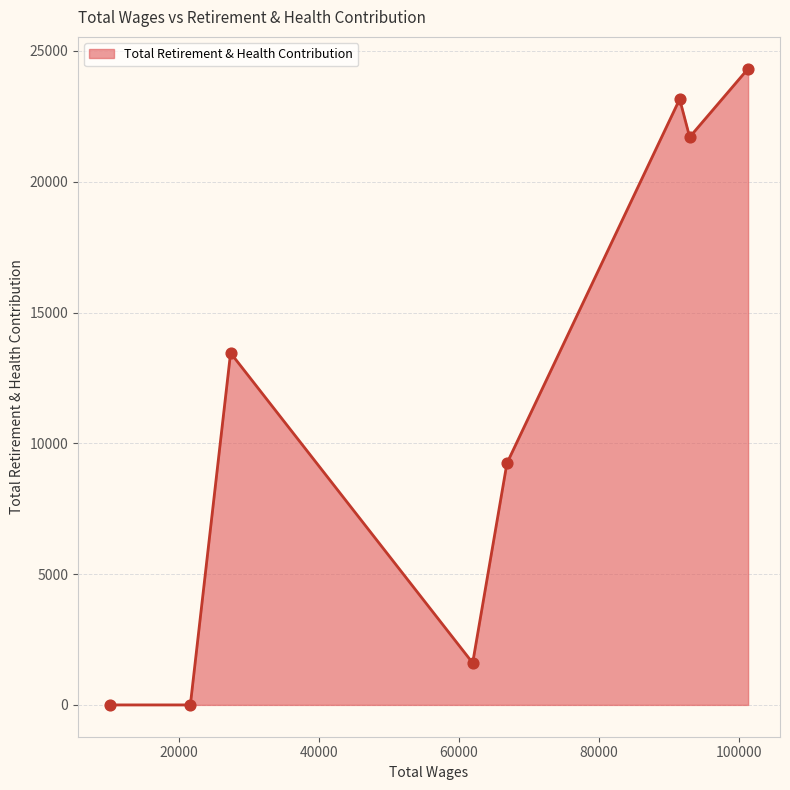

What is the greatest value displayed?

24320